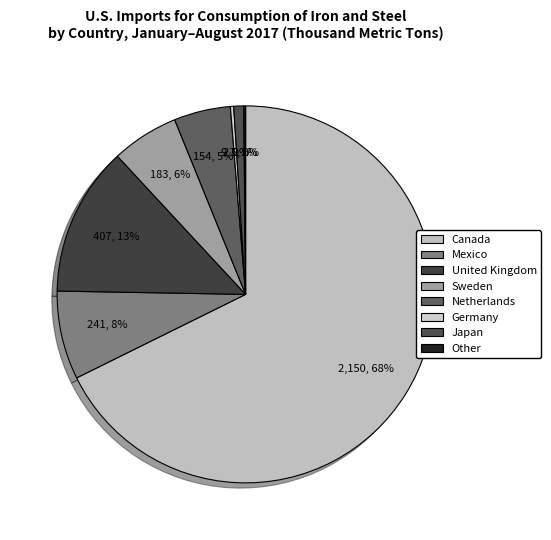

What is the largest slice in the pie chart?

Canada